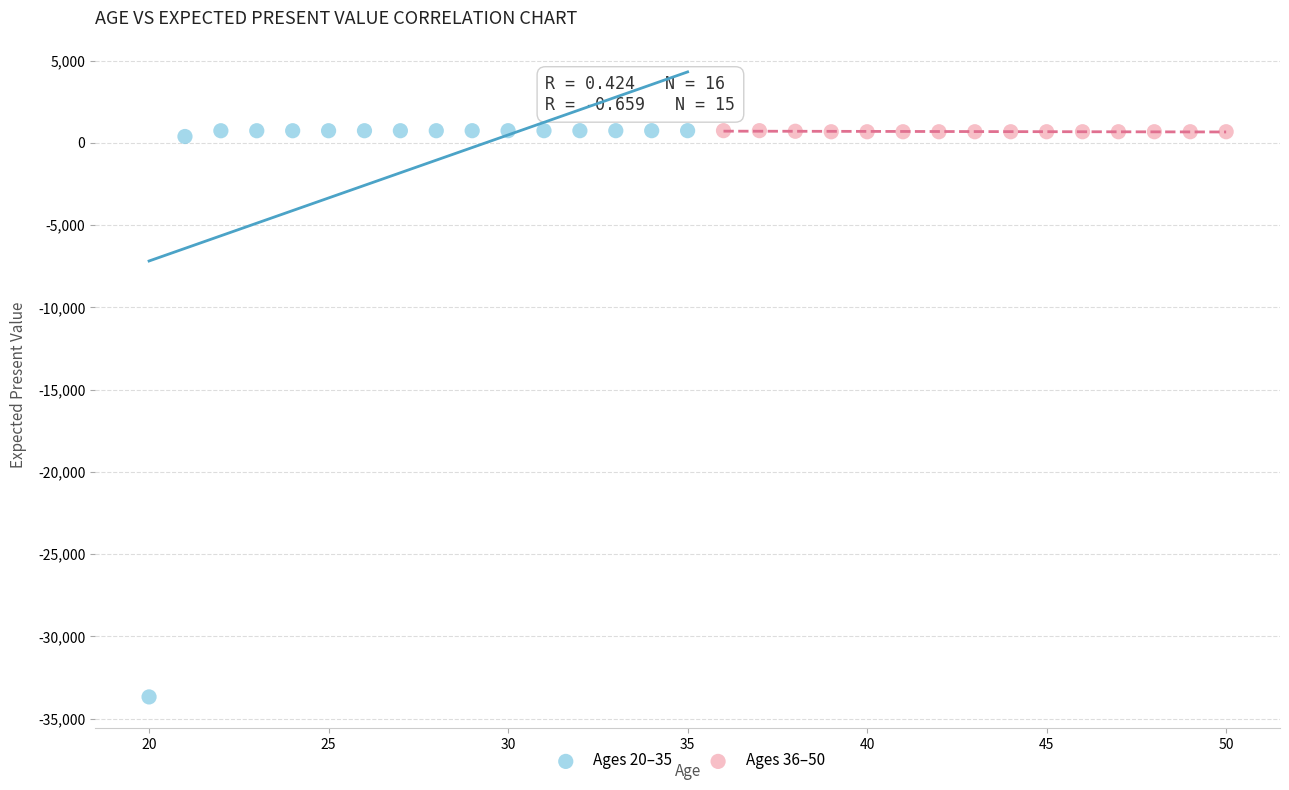

What are all the series names shown in the legend?

Ages 20–35, Ages 36–50